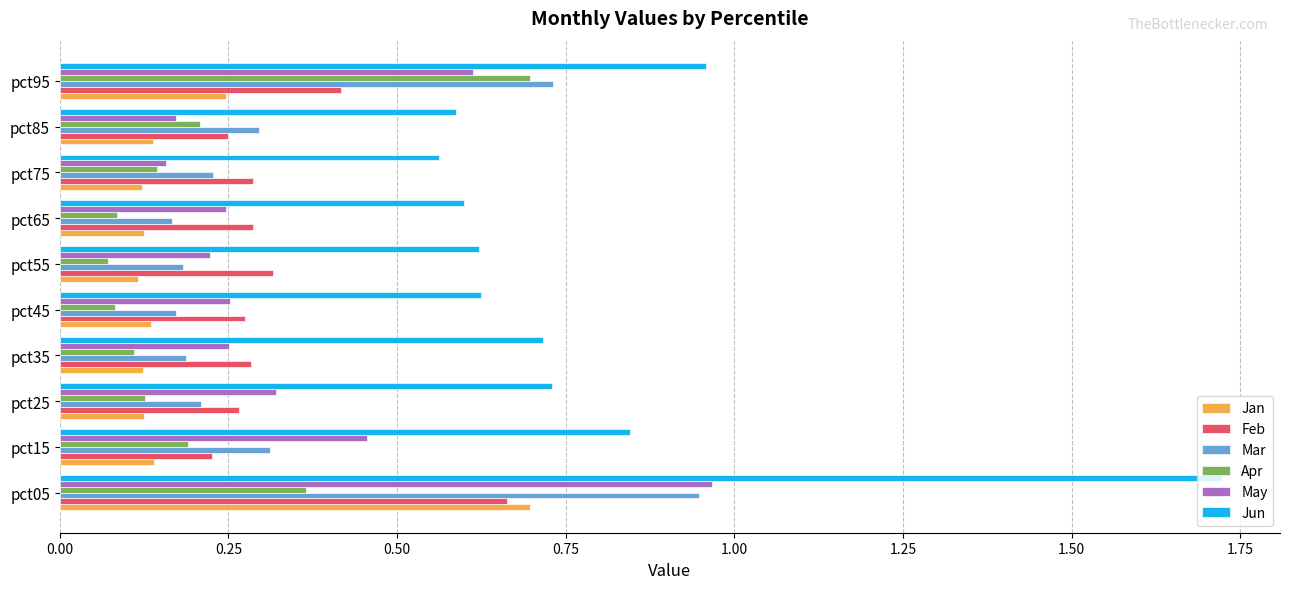

What are all the series names shown in the legend?

Jan, Feb, Mar, Apr, May, Jun